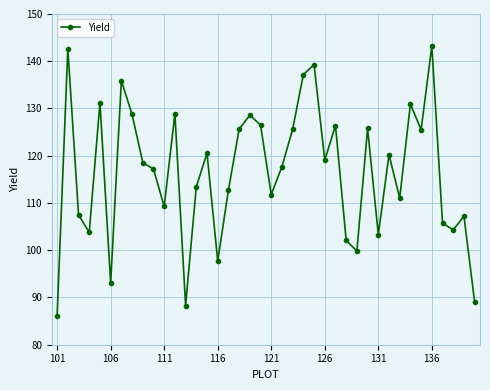

What is the value of the 5th point from the left?

131.3